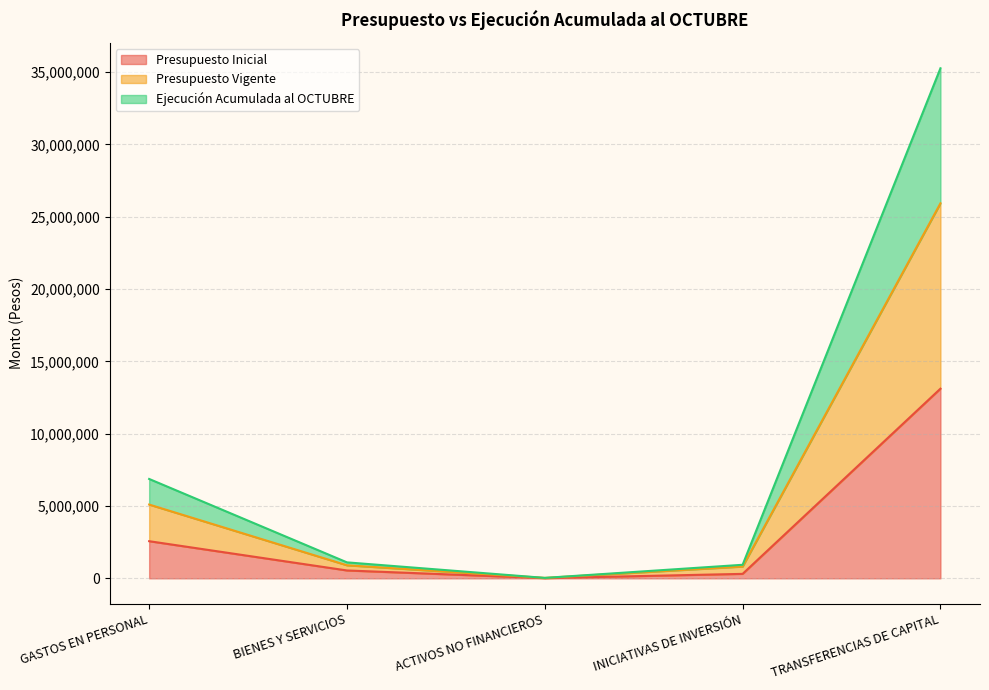

Reading left to right, transcribe all the data shown in this chart.

Presupuesto Inicial: 2567441	544065	15108	308700	13110447
Presupuesto Vigente: 5099760	901395	30216	814700	25925837
Ejecución Acumulada al OCTUBRE: 6869586	1103877	30466	936222	35259745